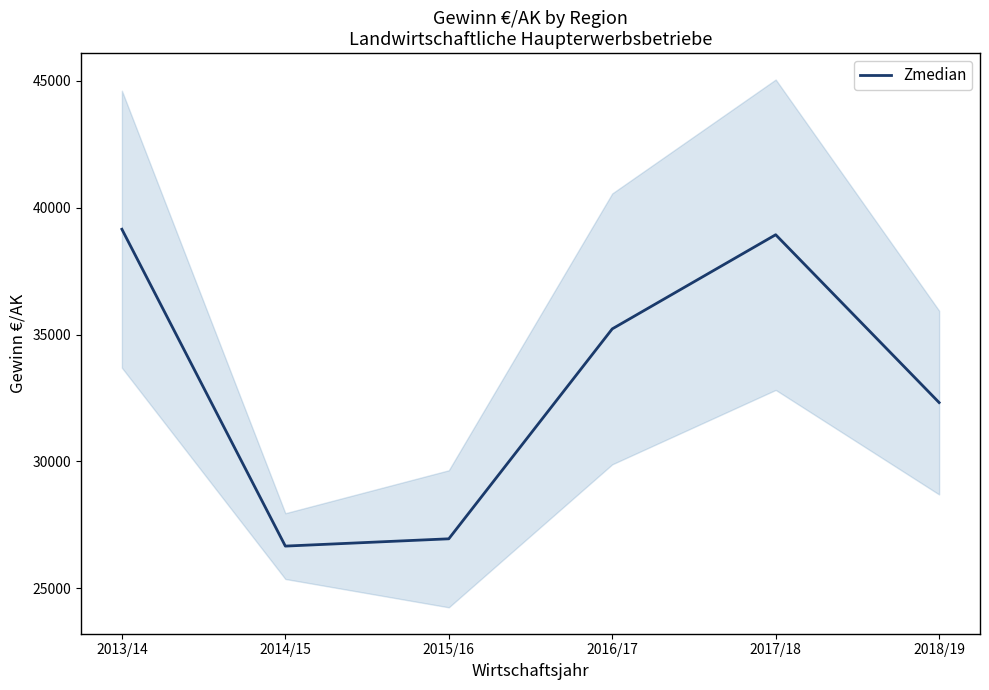

Is this an area chart (filled region under the line)?

No